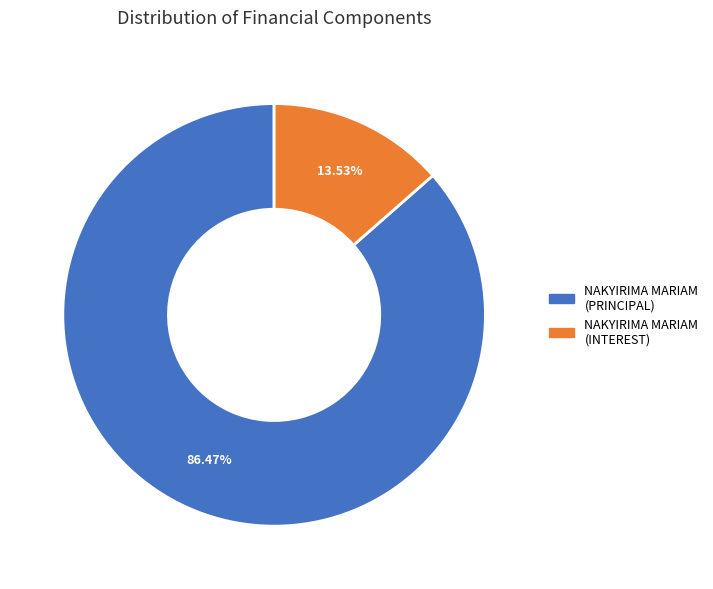

Is there any slice that represents more than half of the pie?

Yes